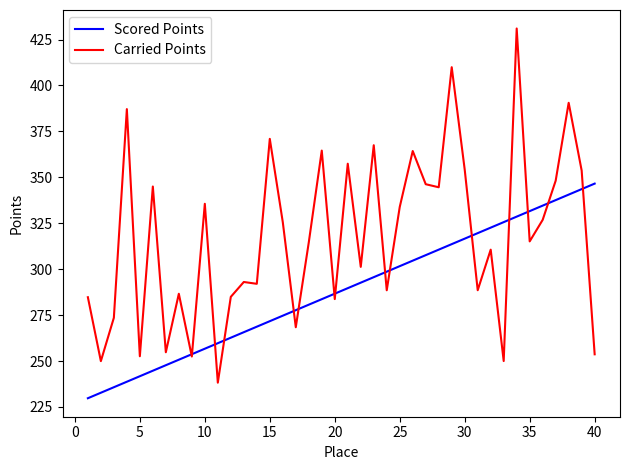

List the series in order of their peak value, highest first.

Carried Points, Scored Points